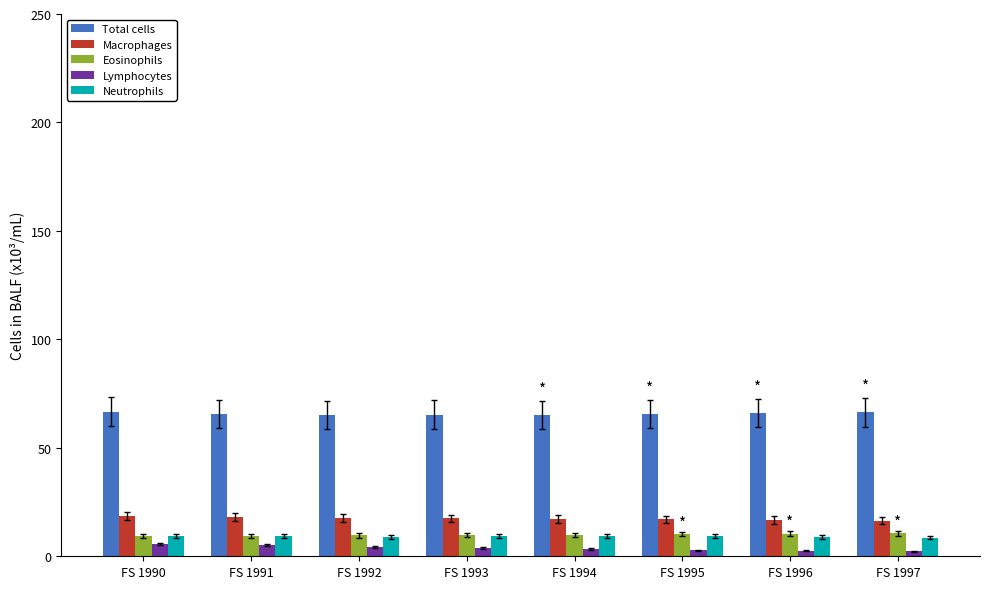

What is the sum of all Neutrophils values?

72.9